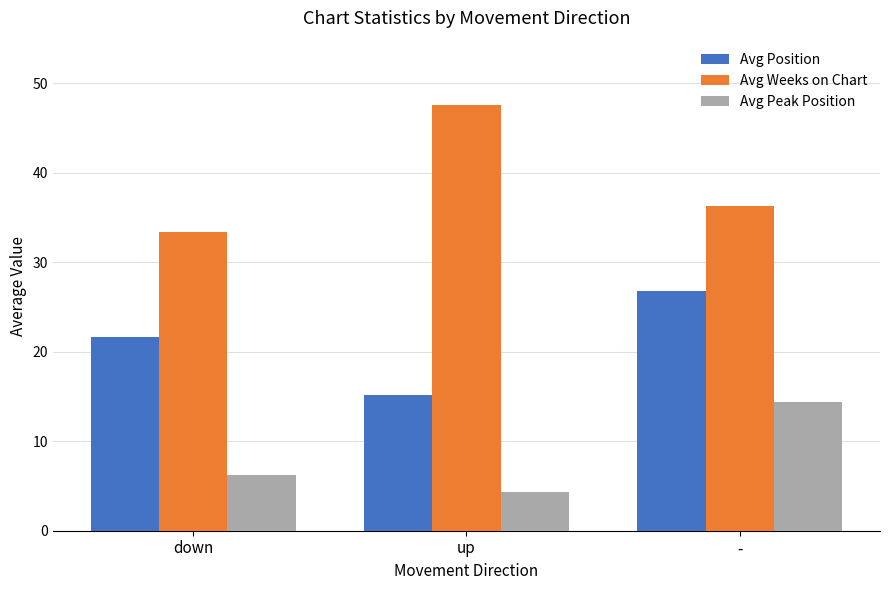

Reading right to left, transcribe all the data shown in this chart.

Avg Position: -=26.8	up=15.2	down=21.6
Avg Weeks on Chart: -=36.3	up=47.6	down=33.3
Avg Peak Position: -=14.4	up=4.3	down=6.2